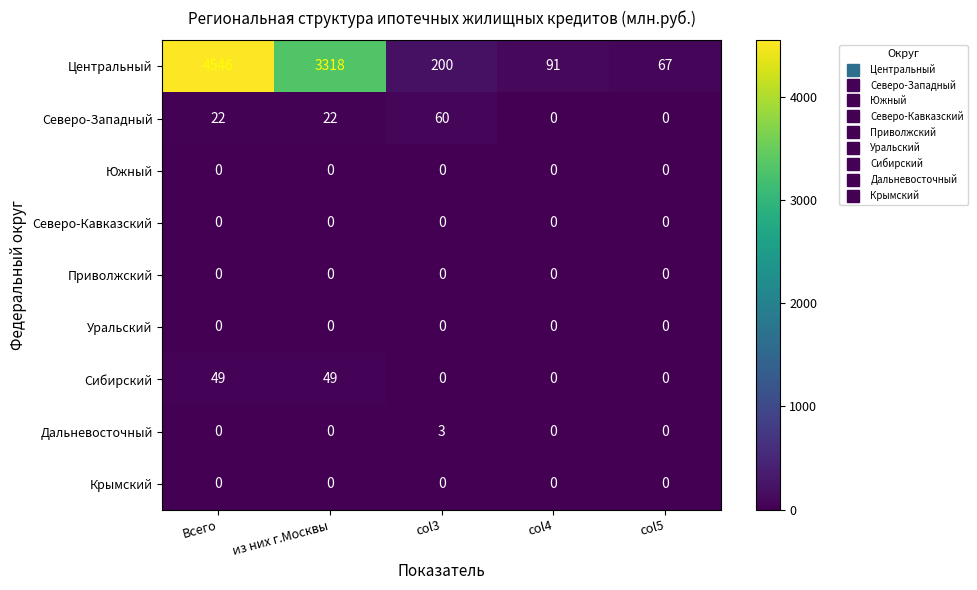

What is the sum of all Дальневосточный values?

3